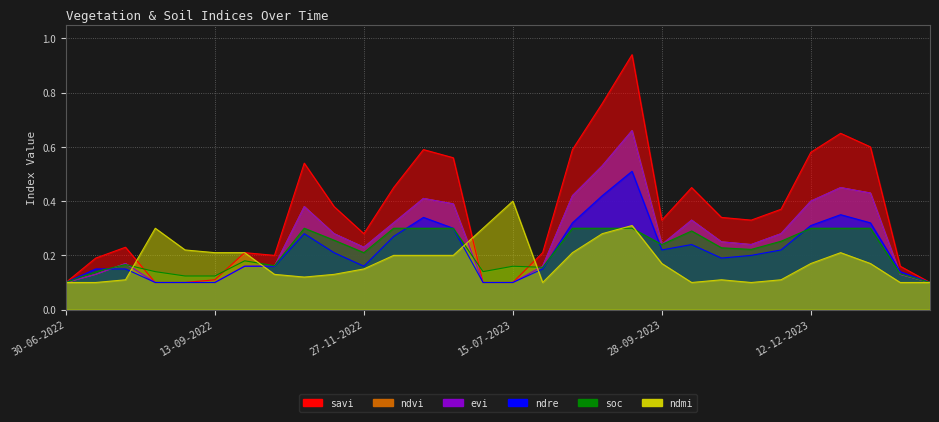

What is the total value across all series at 13-10-2022?

1.0